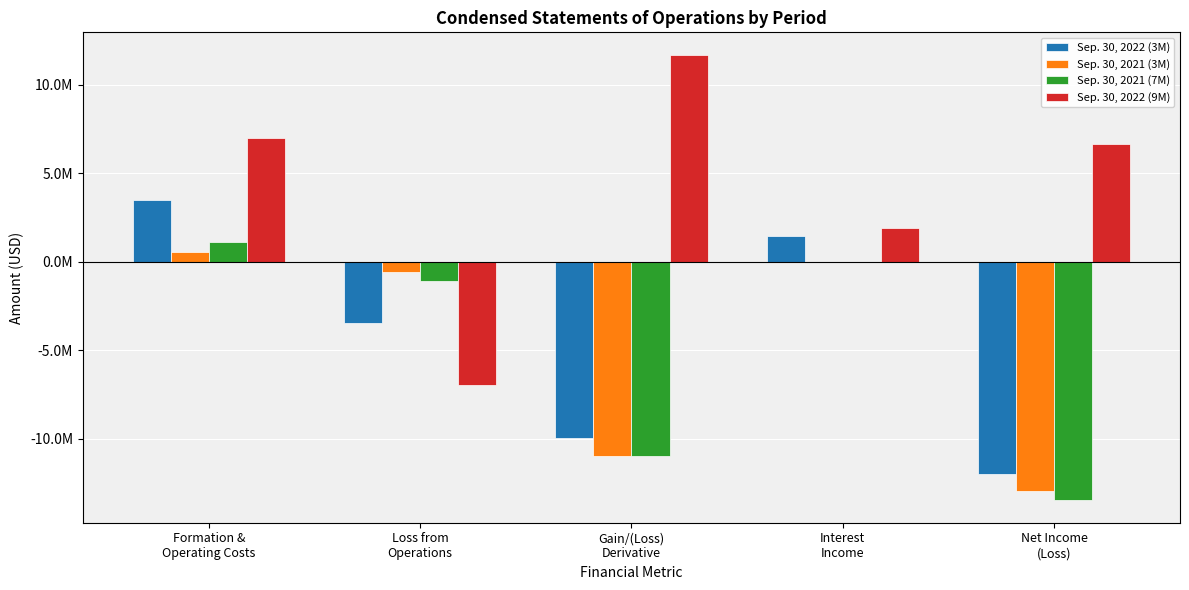

What is the total value across all series at Net Income
(Loss)?

-31732638